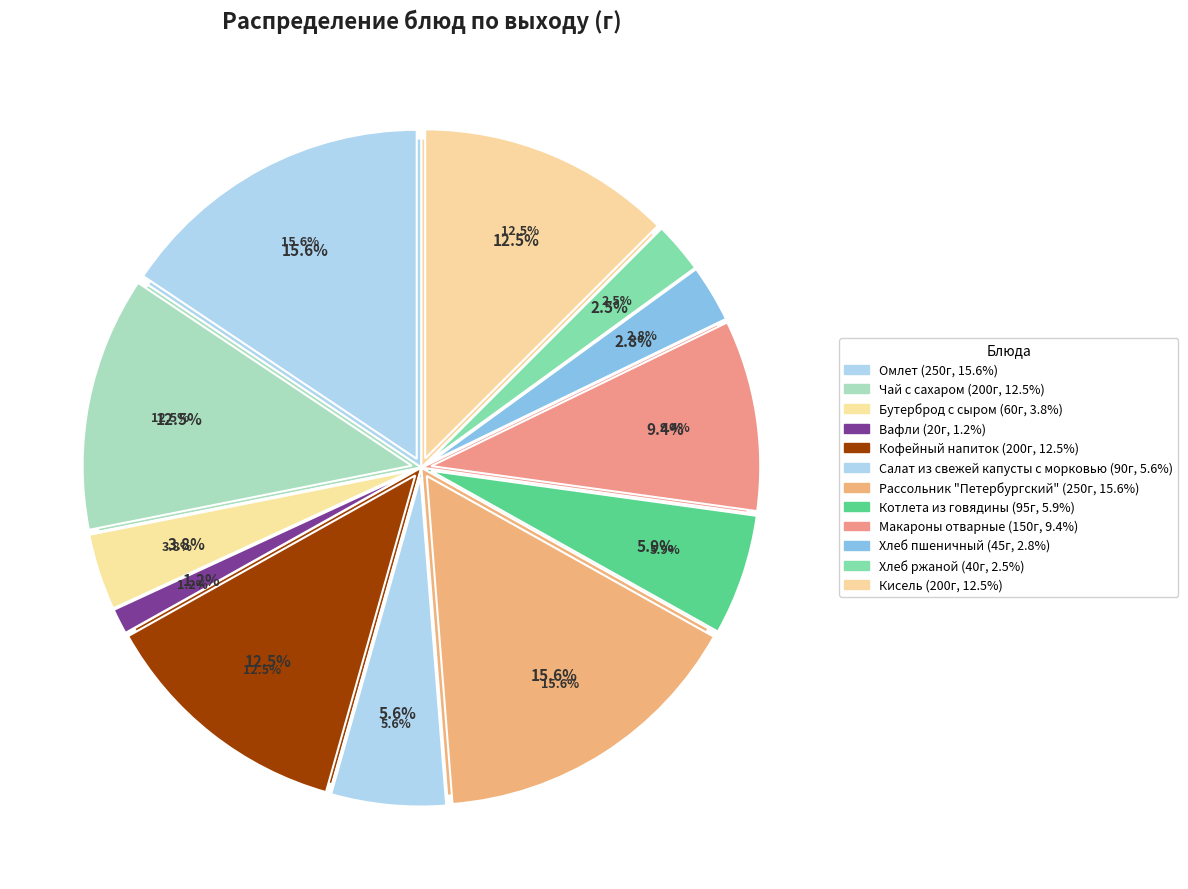

What is the ratio of the value at Хлеб пшеничный to the value at Омлет?

0.2